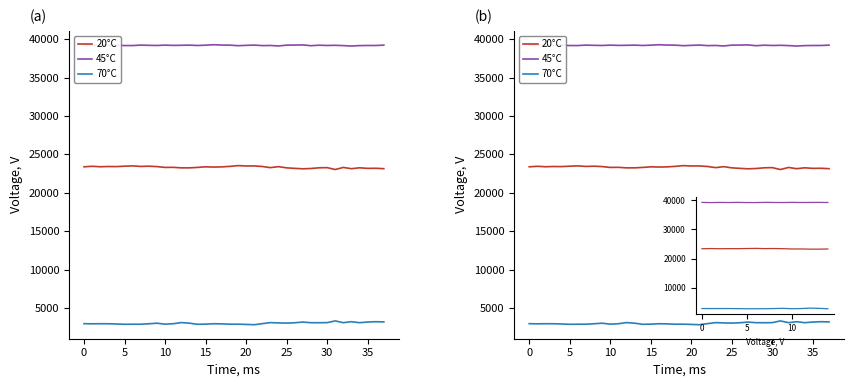

What is the label of the 22nd point from the left?

21